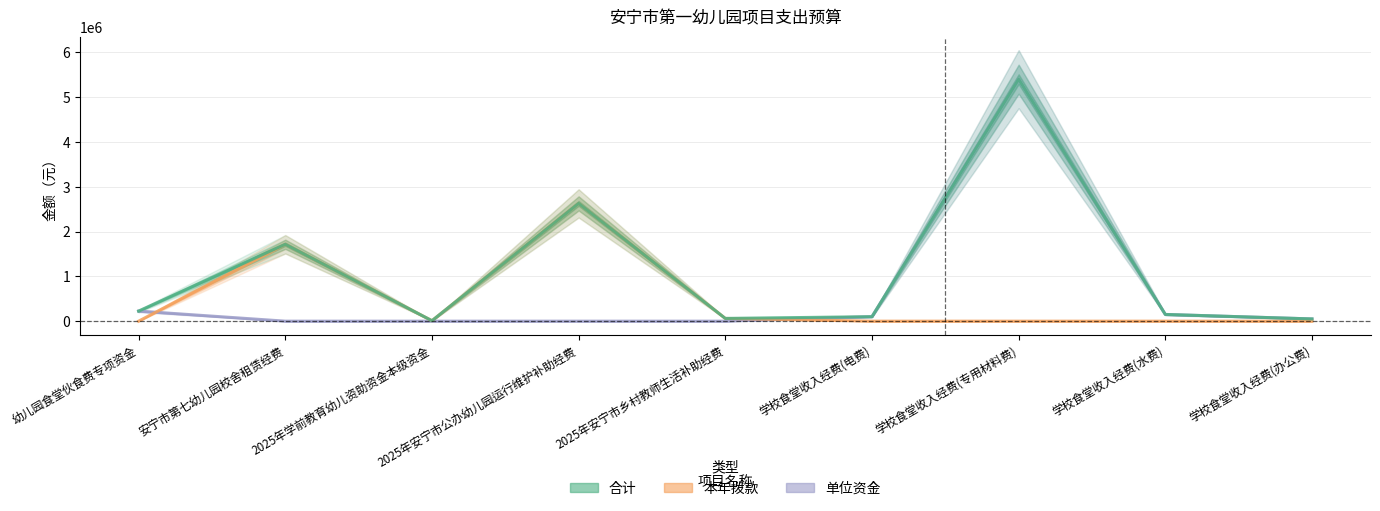

Reading left to right, transcribe all the data shown in this chart.

合计: 224885.5	1716000.0	10000.0	2628000.0	61200.0	100000.0	5400000.0	150000.0	50000.0
本年拨款: 0.0	1716000.0	10000.0	2628000.0	61200.0	0.0	0.0	0.0	0.0
单位资金: 224885.5	0.0	0.0	0.0	0.0	100000.0	5400000.0	150000.0	50000.0